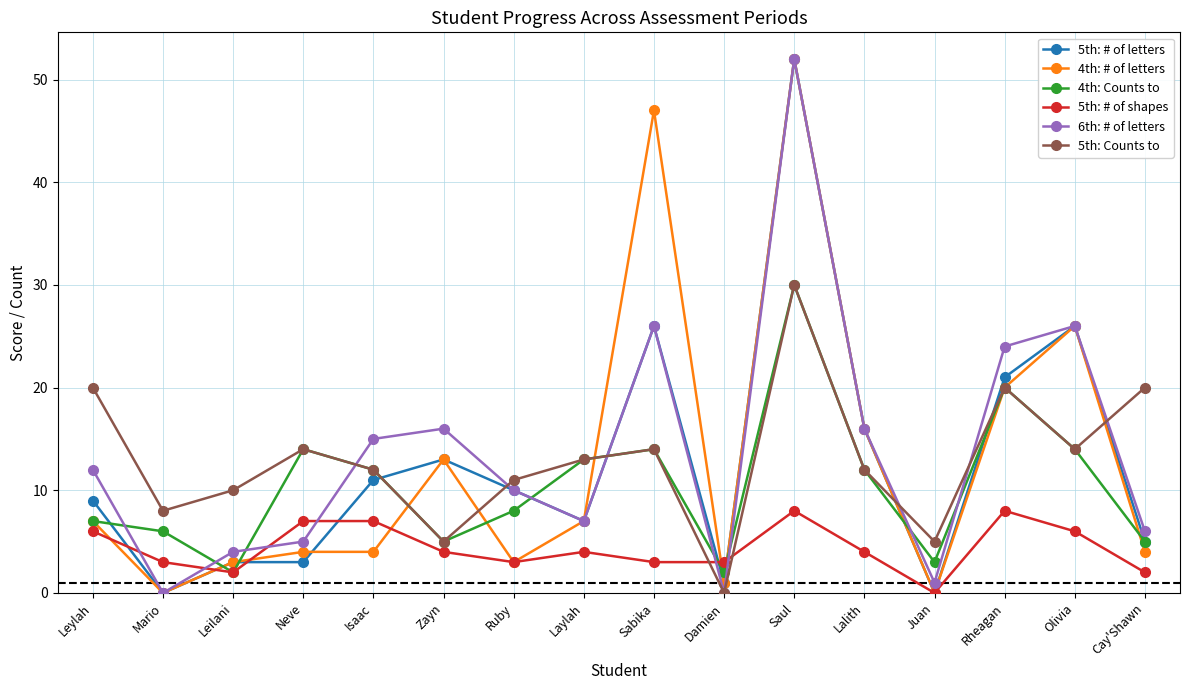

What is the label of the 1st point from the left?

Leylah